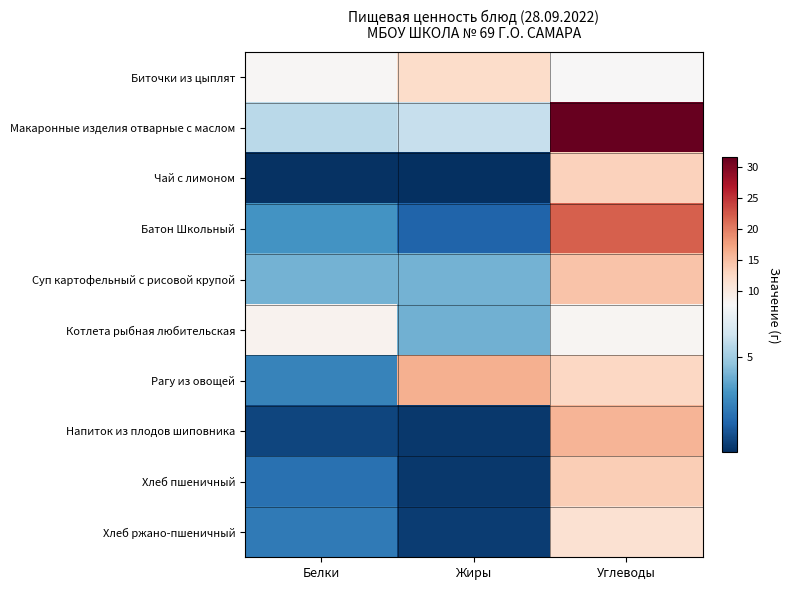

What is the total value across all series at Белки?

37.2